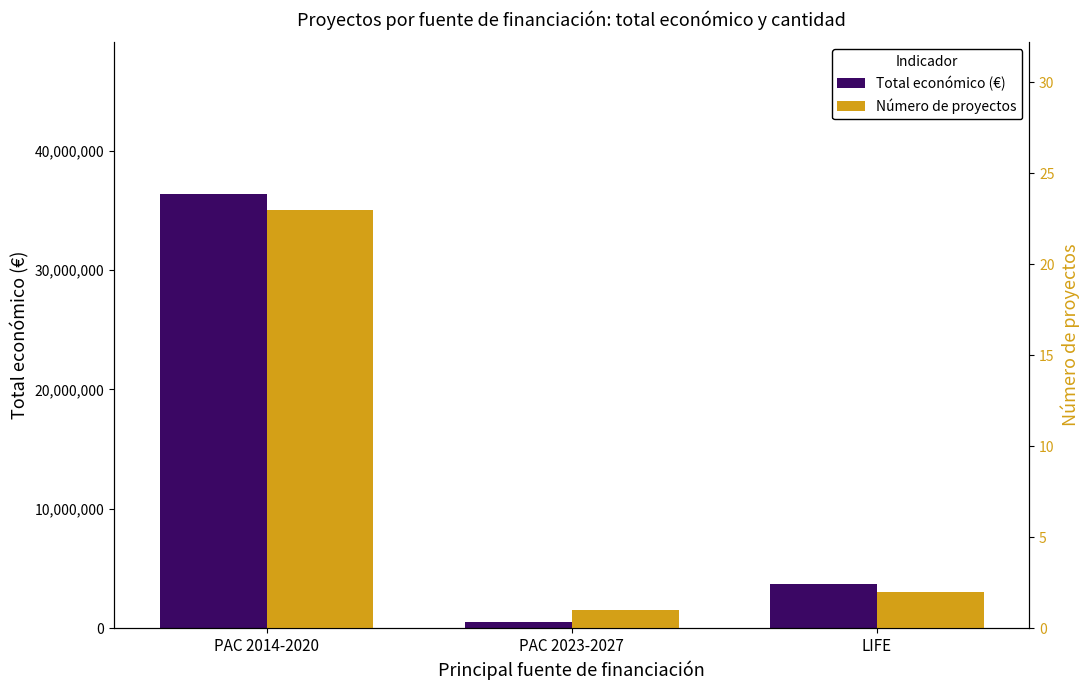

What is the difference between the maximum and second lowest values in the Total económico (€) series?

32686696